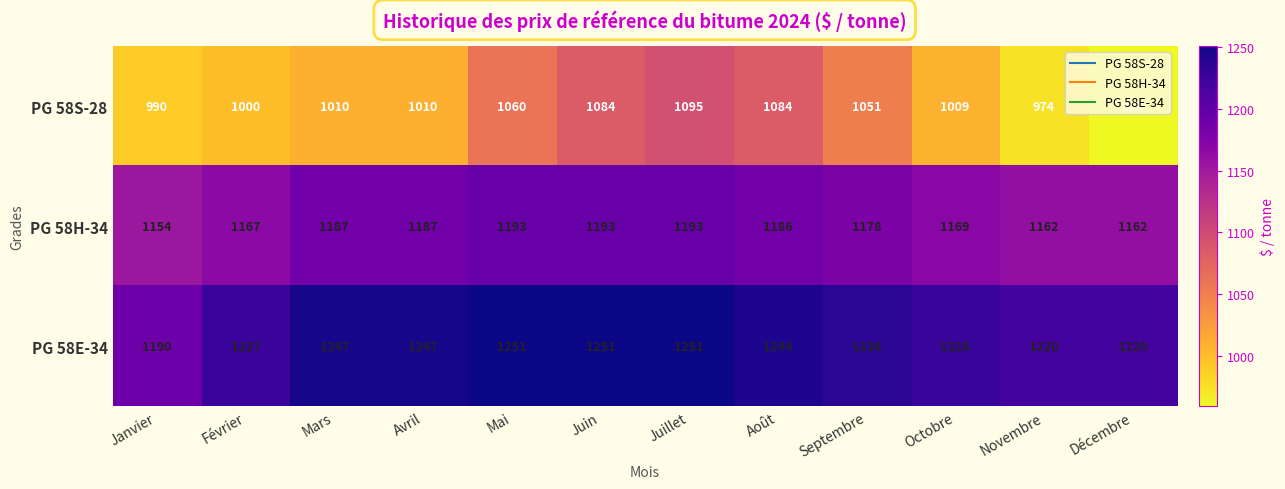

At which category is the sum across all series the highest?

Juillet